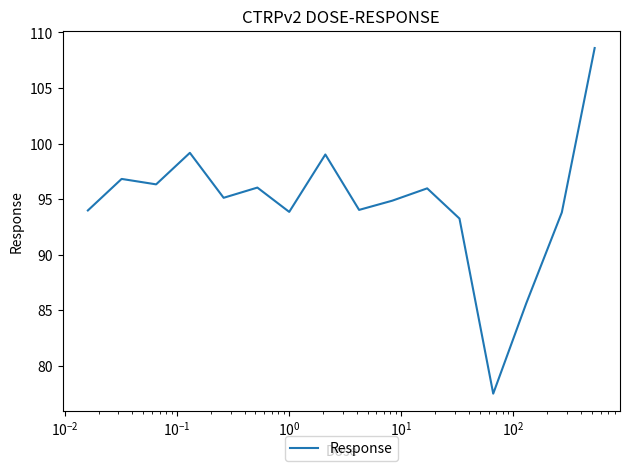

What is the smallest value displayed?

77.5